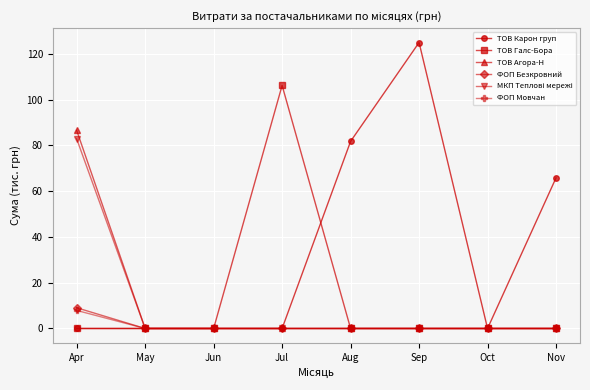

What is the spread (max minus min) of values at Apr?

86.5